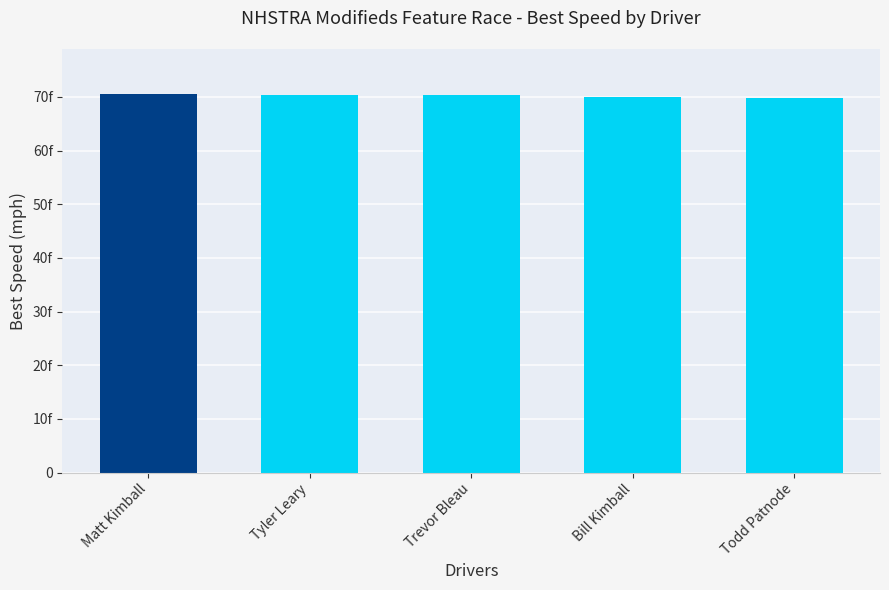

How many bars are there in total?

5